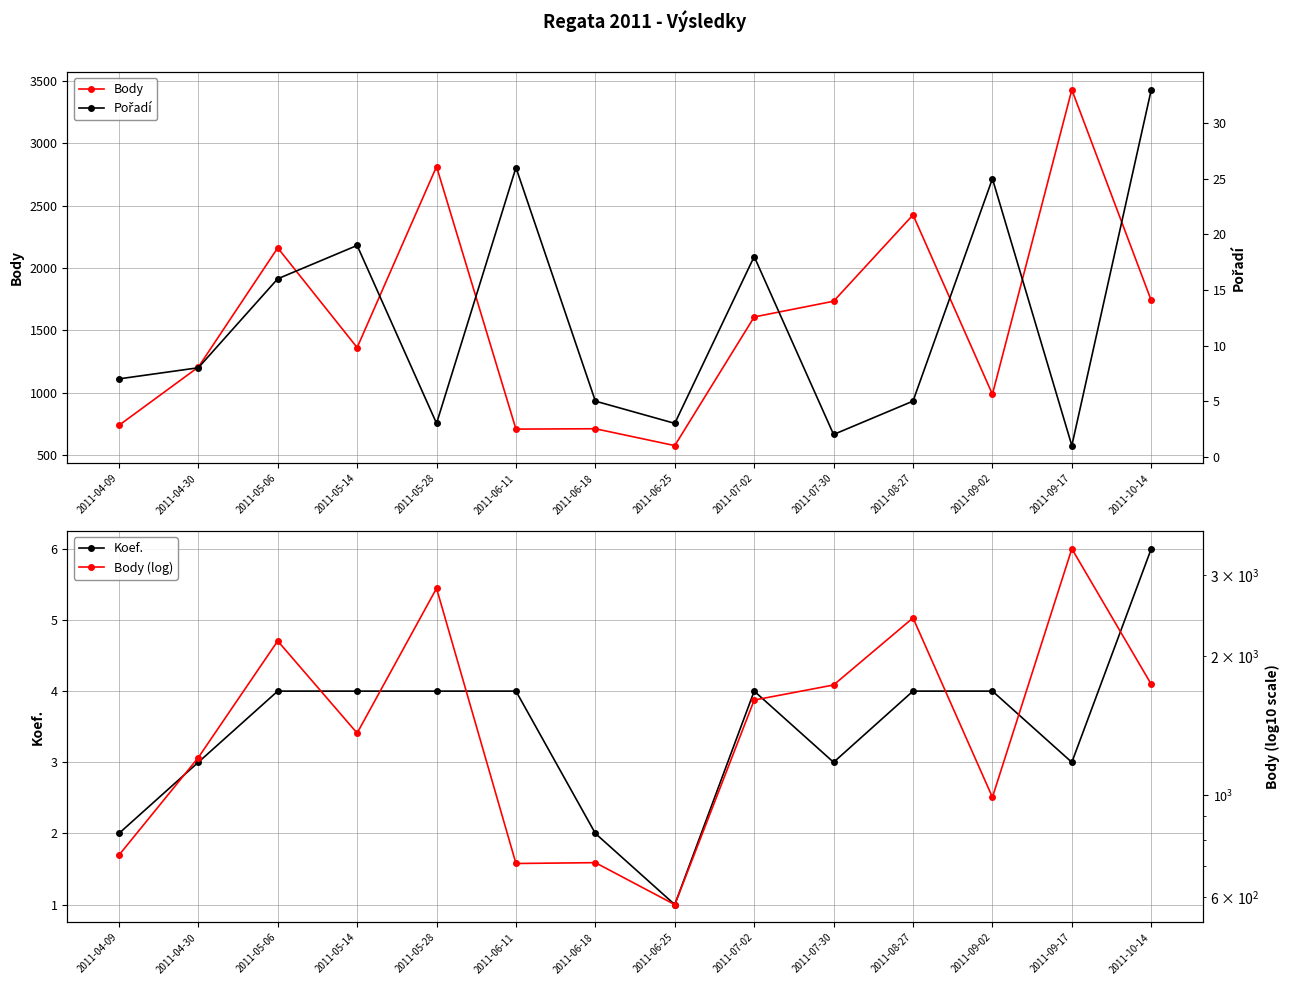

What is the highest value of the Body series?

3427